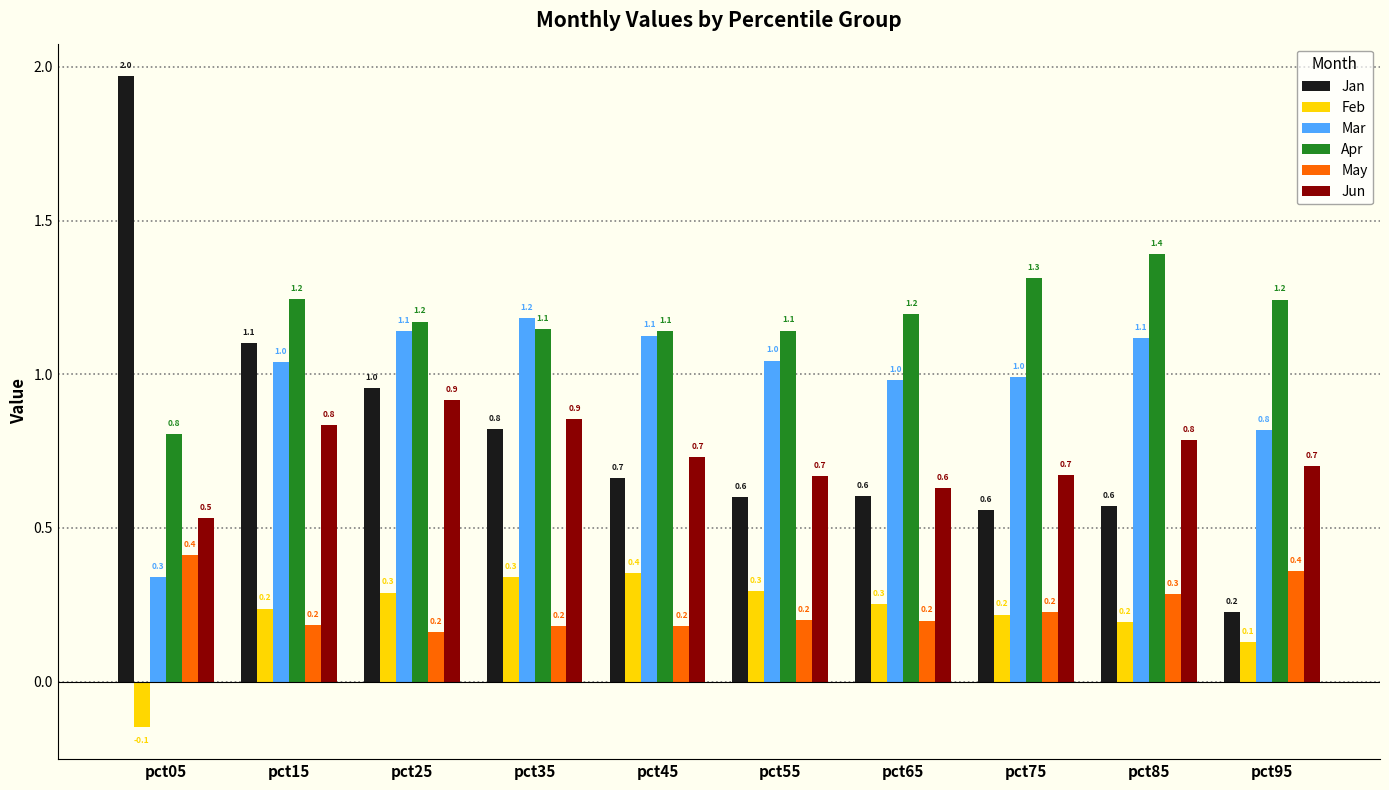

Is the value of Mar at pct45 greater than the value of May at pct55?

Yes